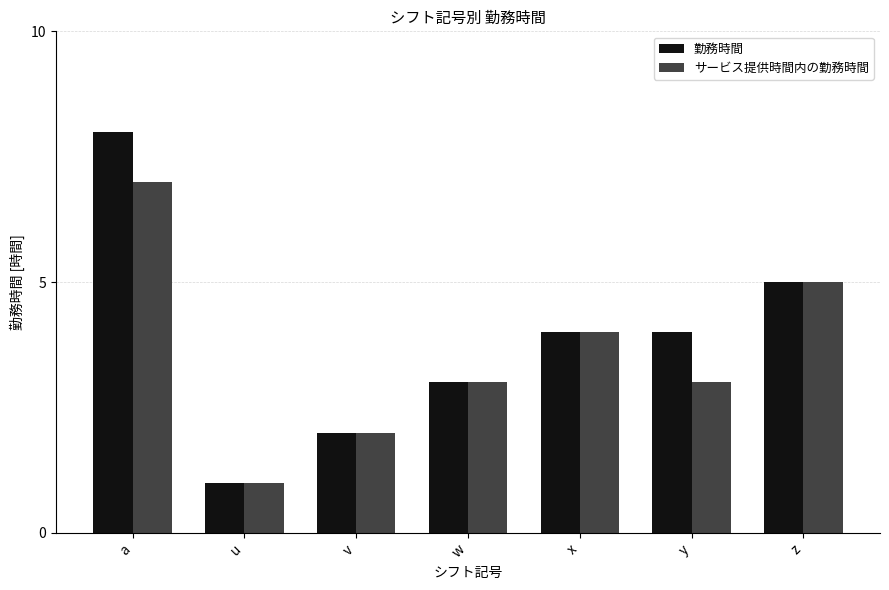

The value of サービス提供時間内の勤務時間 at a is 11. True or false?

False